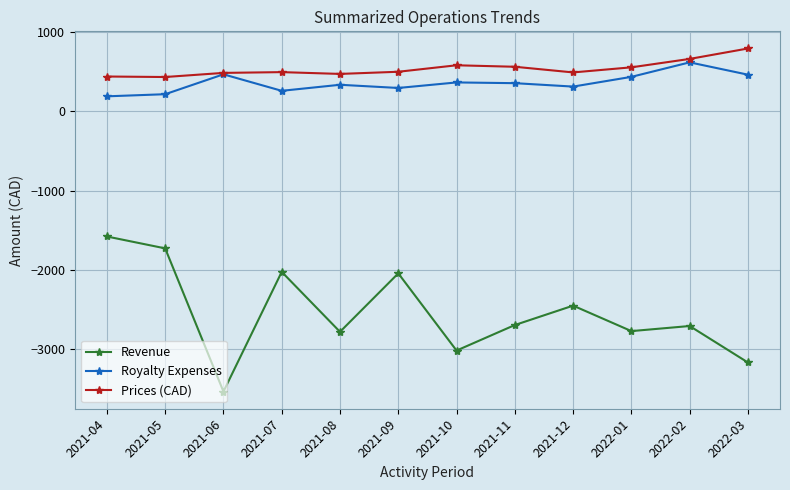

What is the label of the 6th point from the left?

2021-09